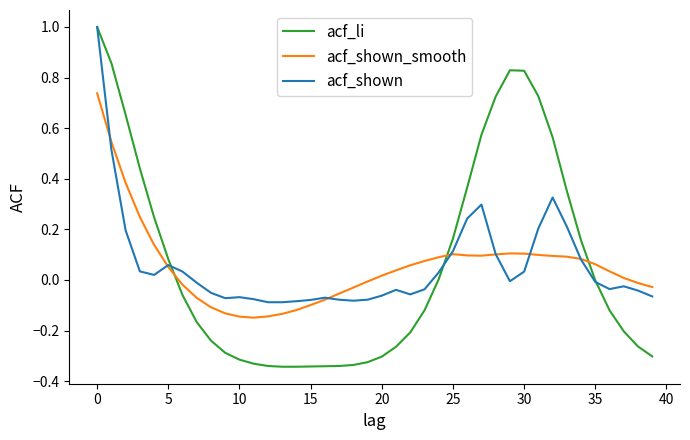

Which series has the largest range (max minus min)?

acf_li